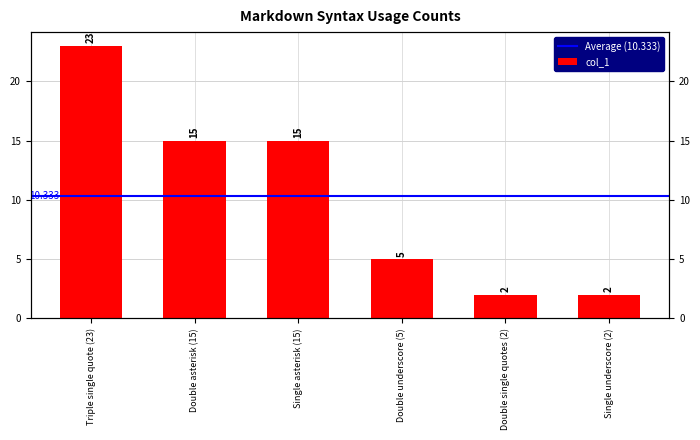

List the labels in order of value, largest first.

Triple single quote (23), Double asterisk (15), Single asterisk (15), Double underscore (5), Double single quotes (2), Single underscore (2)